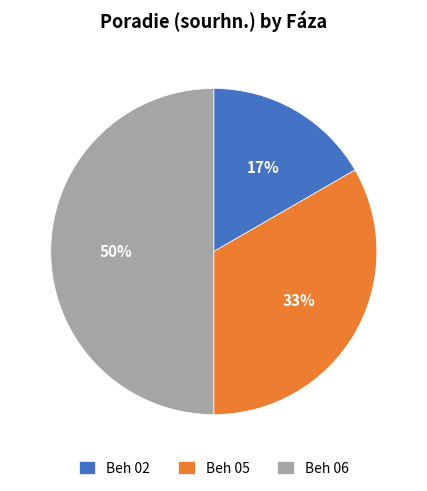

What is the largest slice in the pie chart?

Beh 06